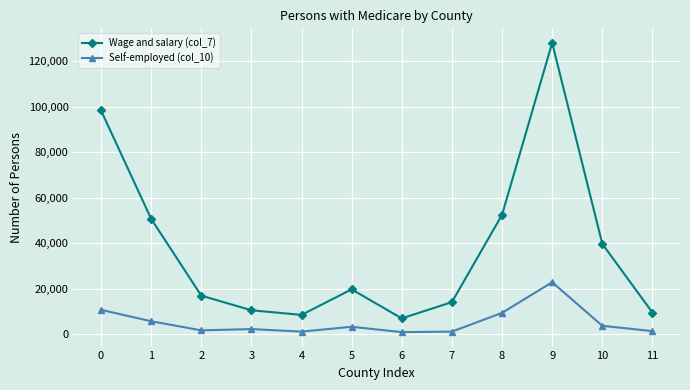

List the series in order of their overall mean, highest first.

Wage and salary (col_7), Self-employed (col_10)